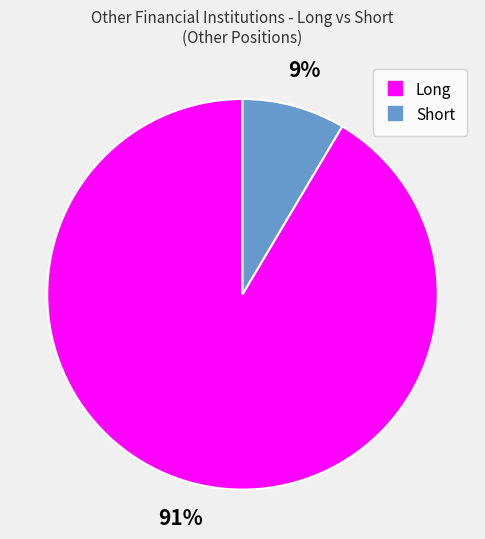

Which has a higher value, Short or Long?

Long